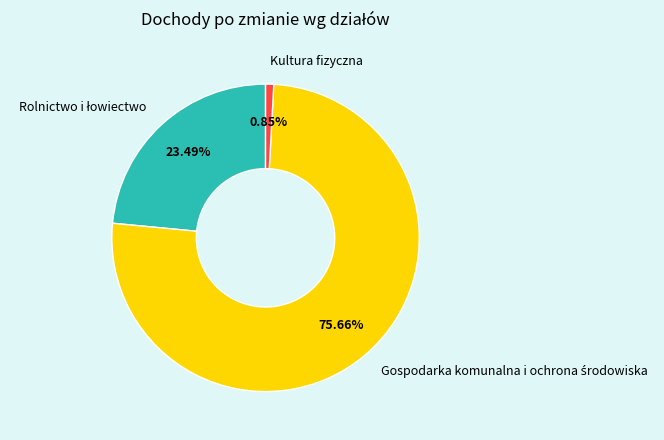

What is the smallest slice in the pie chart?

Kultura fizyczna